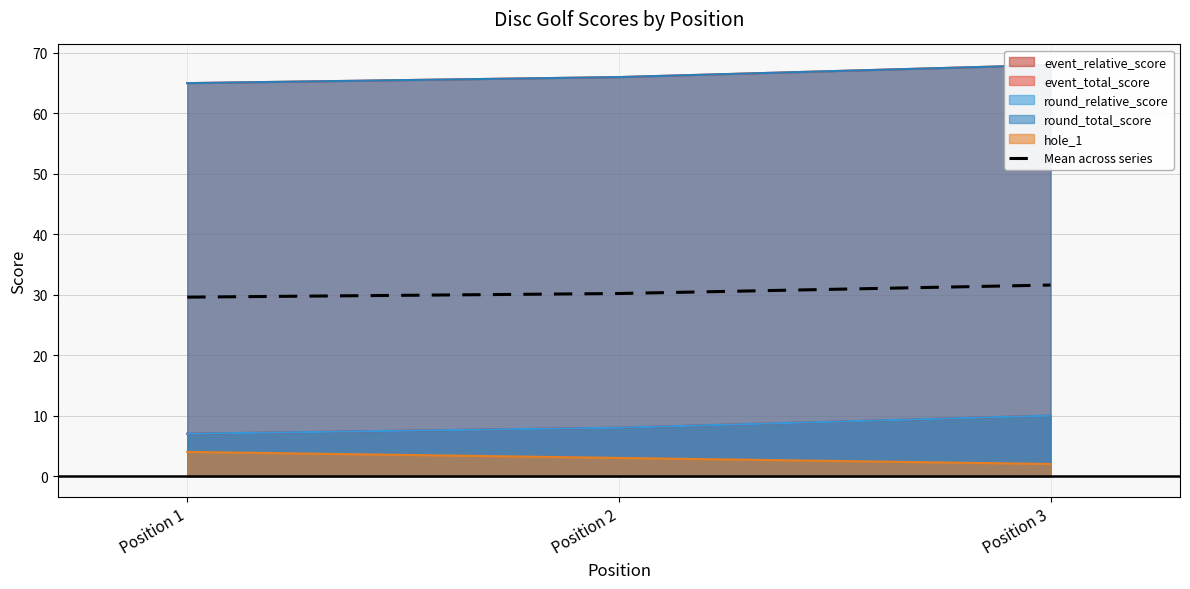

How many values are between 29 and 31?

2